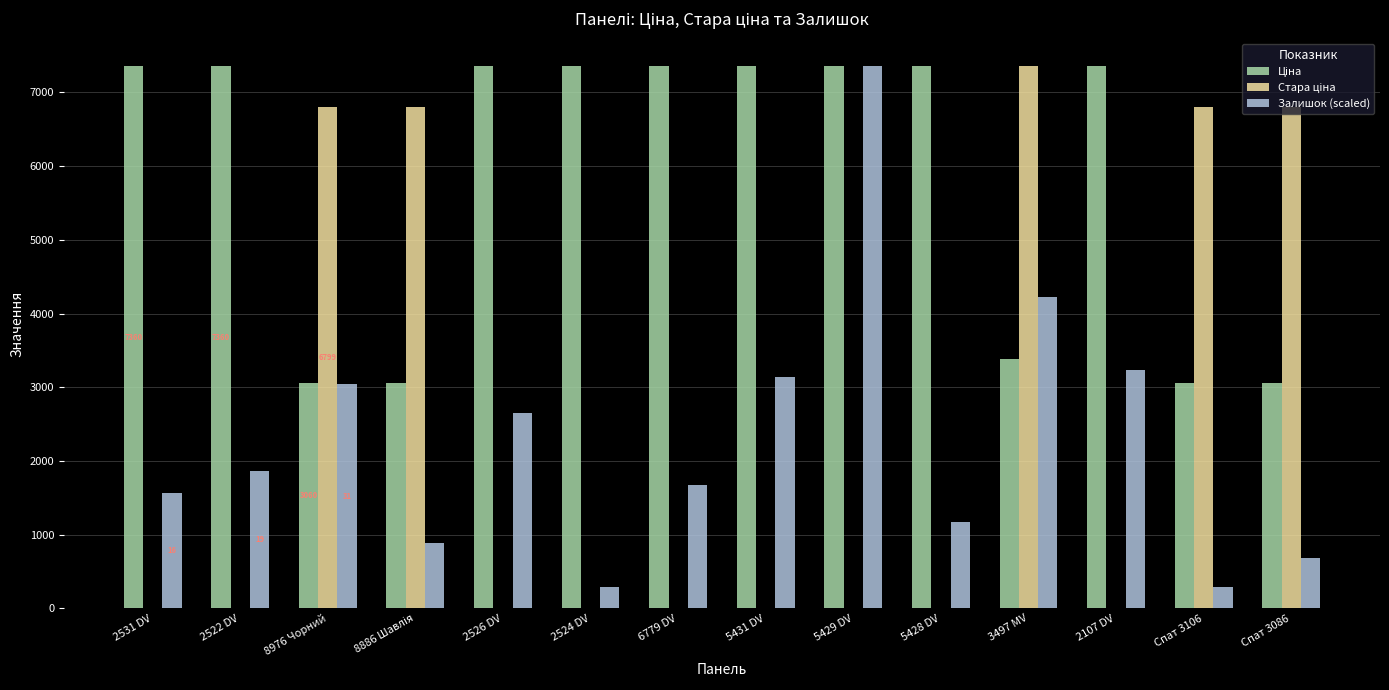

Between 2531 DV and 5429 DV, which series saw the biggest shift?

Залишок (scaled)